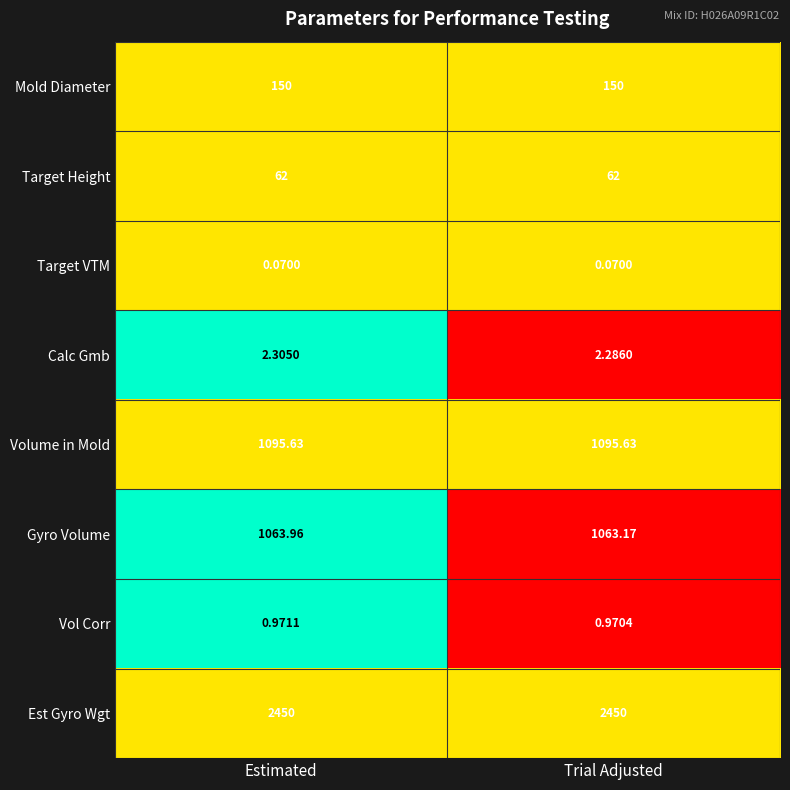

At which label is Calc Gmb closest to 2?

Trial Adjusted